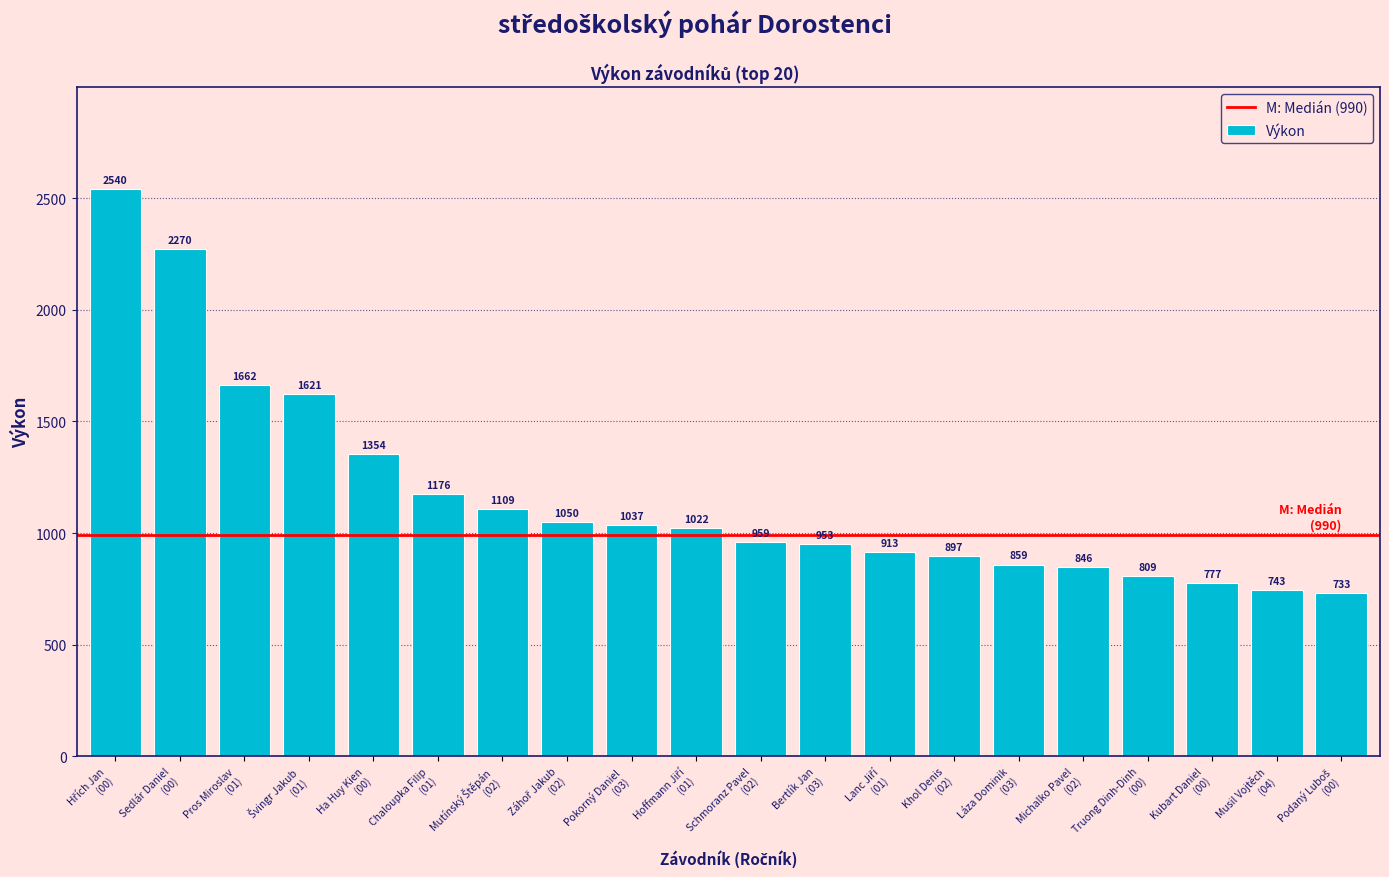

What is the difference between the maximum and minimum values?

1807